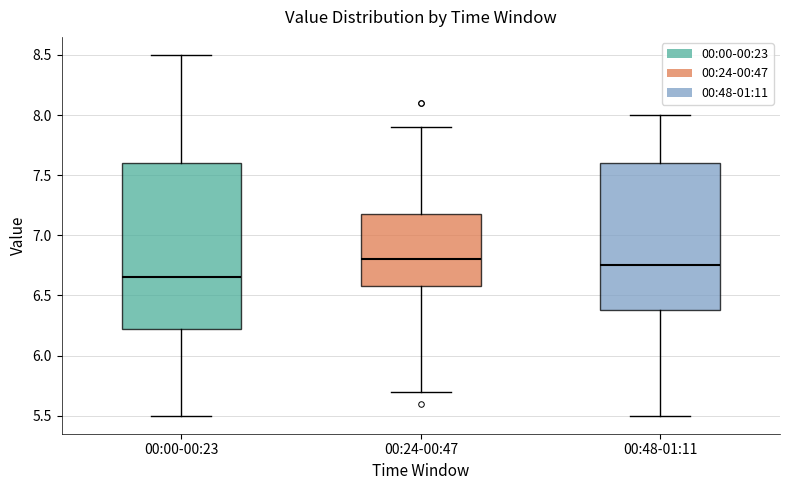

Reading left to right, transcribe this box plot: for each box, give where its median line is, the range the box spans, and where its two whiskers end, as read against the y-axis. The values are not printed on the chart, so give them approximately, as read against the axis.

00:00-00:23: median 6.65, box 6.25 to 7.60, whiskers 5.50 to 8.50
00:24-00:47: median 6.80, box 6.60 to 7.20, whiskers 5.70 to 7.90
00:48-01:11: median 6.75, box 6.40 to 7.60, whiskers 5.50 to 8.00